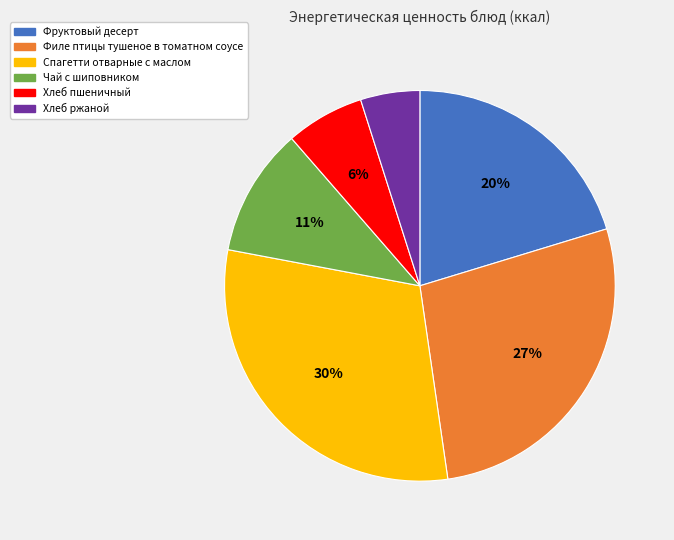

Is it true that Хлеб пшеничный is 6% of the pie?

True